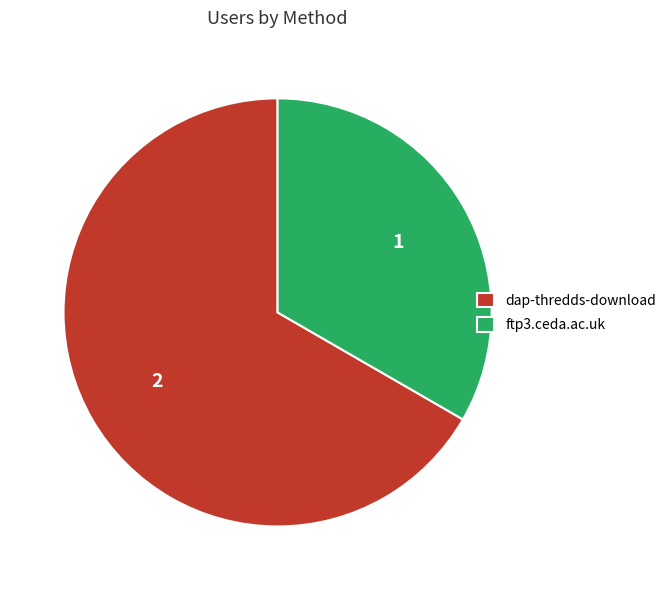

What is the ratio of the value at dap-thredds-download to the value at ftp3.ceda.ac.uk?

2.0